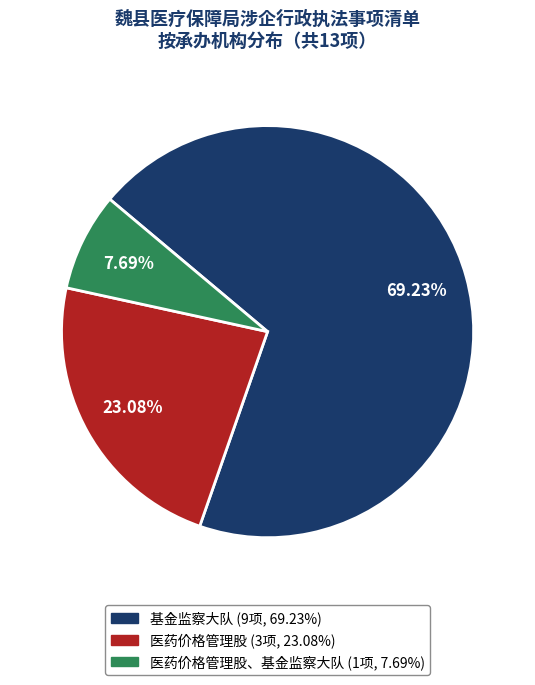

Is there a majority slice in this chart?

Yes